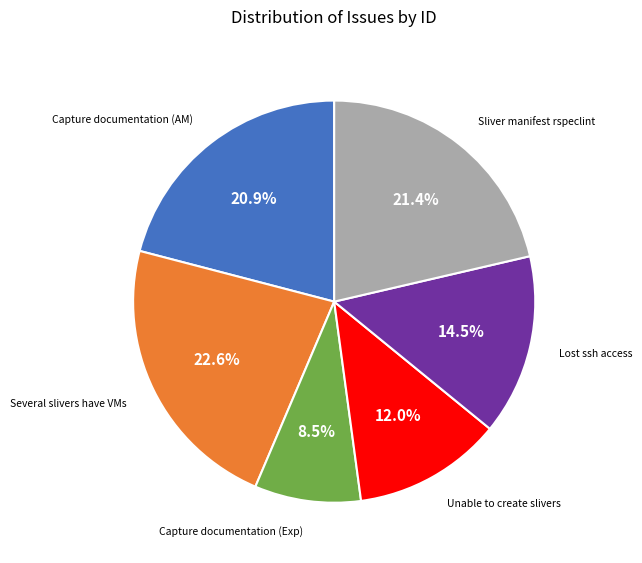

Does any single category account for the majority?

No